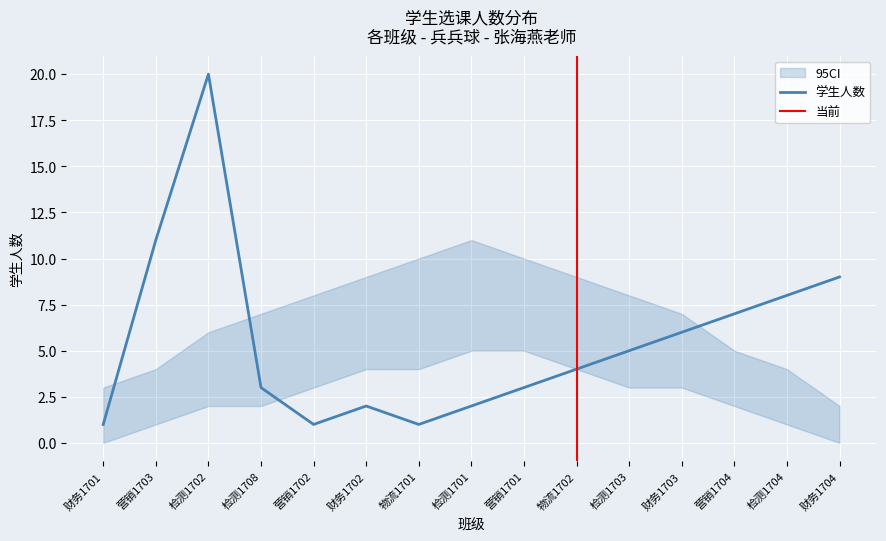

Which category has the highest value in the 学生人数 series?

检测1702